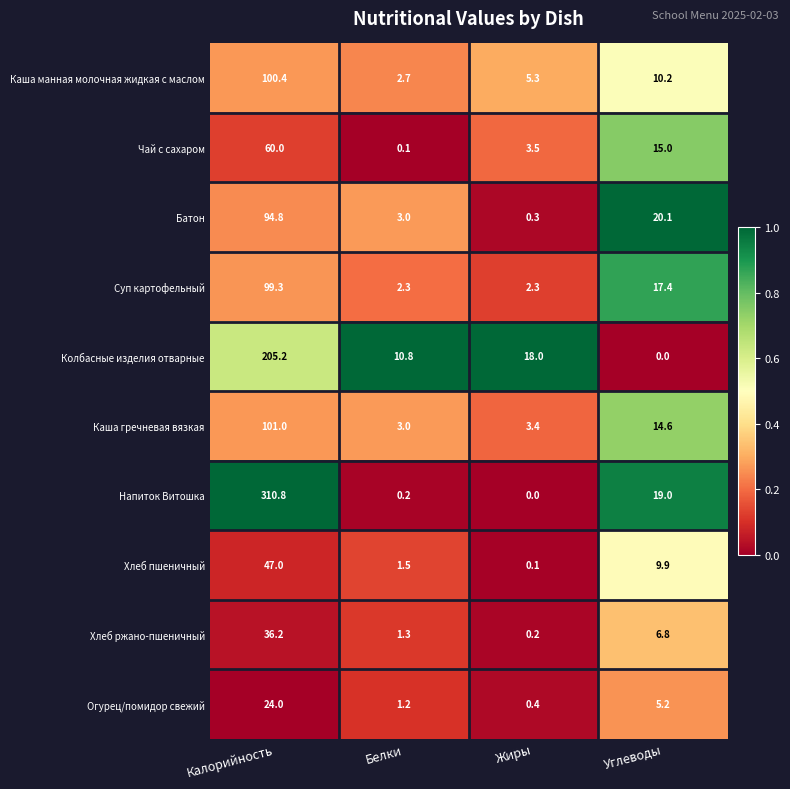

What is the difference between the Хлеб пшеничный values at Белки and Жиры?

1.4